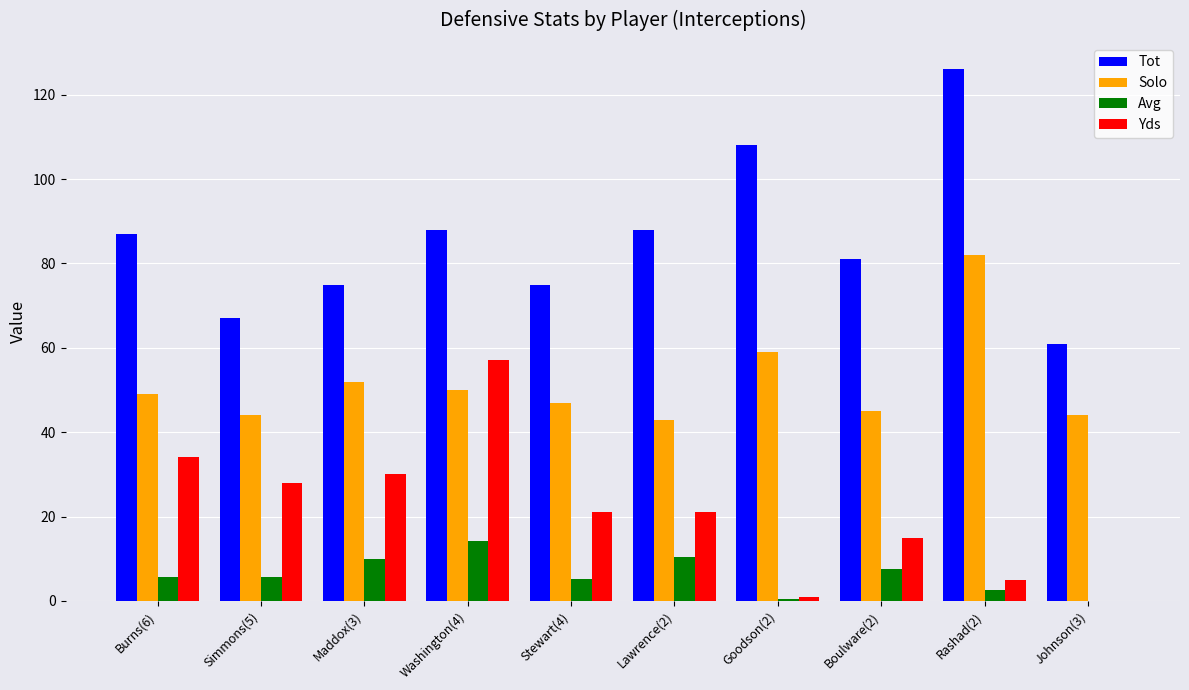

Is the value of Avg at Lawrence(2) greater than the value of Yds at Simmons(5)?

No